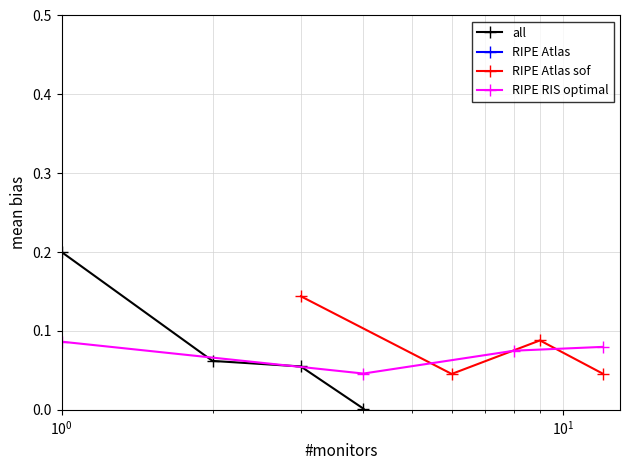

What is the average value of the all series?

0.1